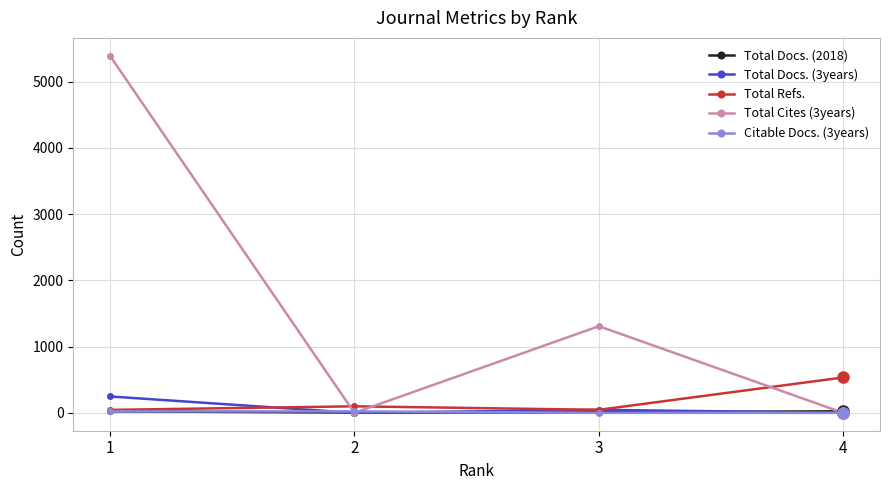

How many lines are shown in the chart?

5